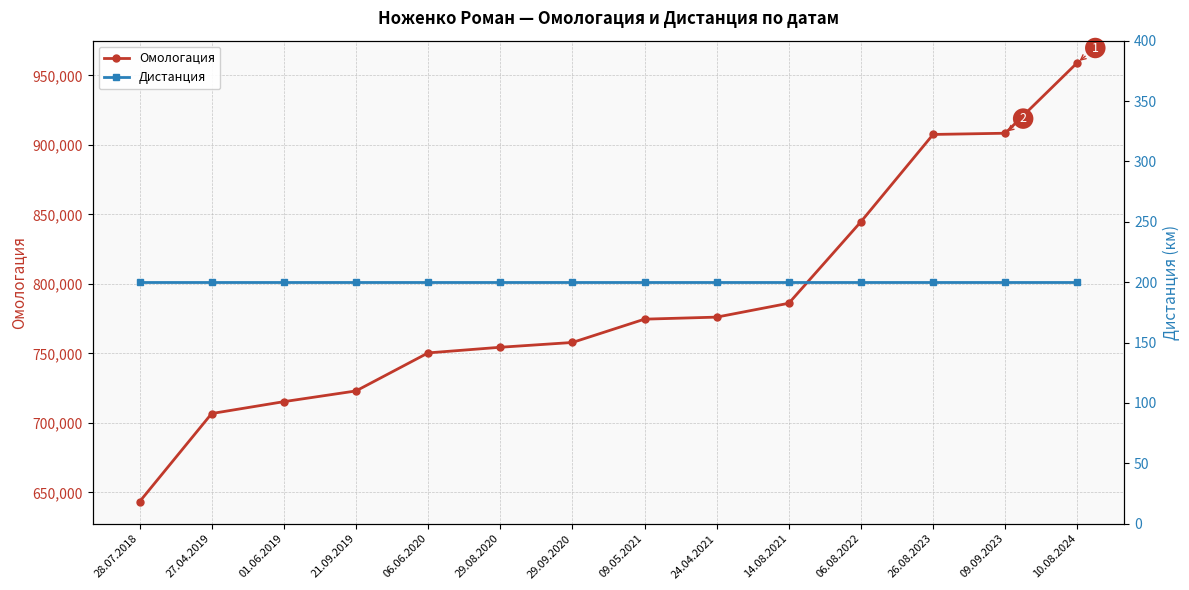

How many categories are shown in the chart?

14